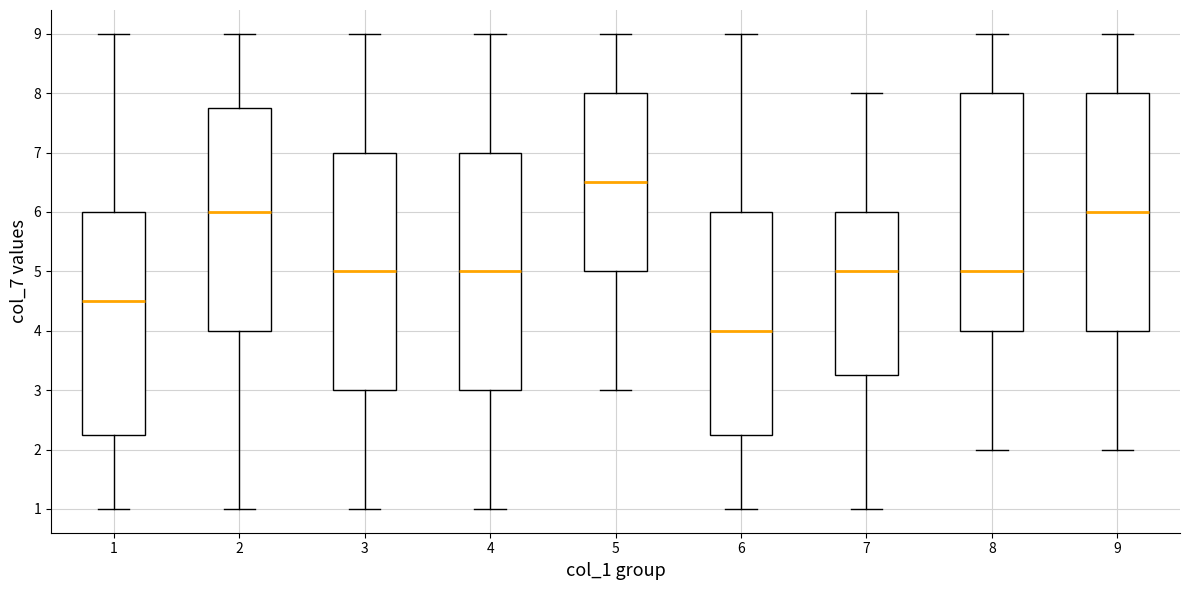

Which box's median line is the highest?

5